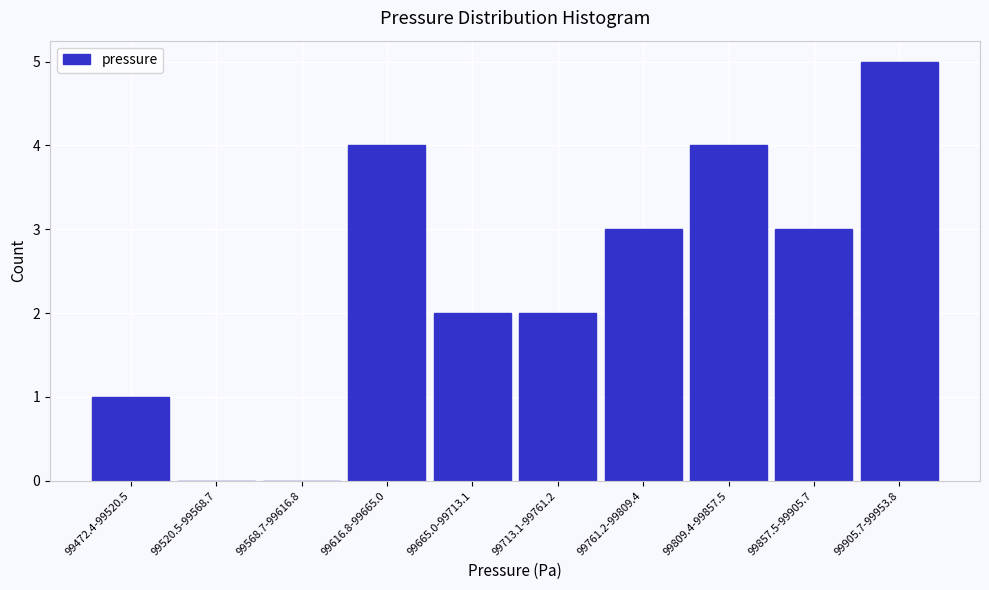

Reading right to left, extract all data points from this chart.

99905.7-99953.8=5	99857.5-99905.7=3	99809.4-99857.5=4	99761.2-99809.4=3	99713.1-99761.2=2	99665.0-99713.1=2	99616.8-99665.0=4	99568.7-99616.8=0	99520.5-99568.7=0	99472.4-99520.5=1